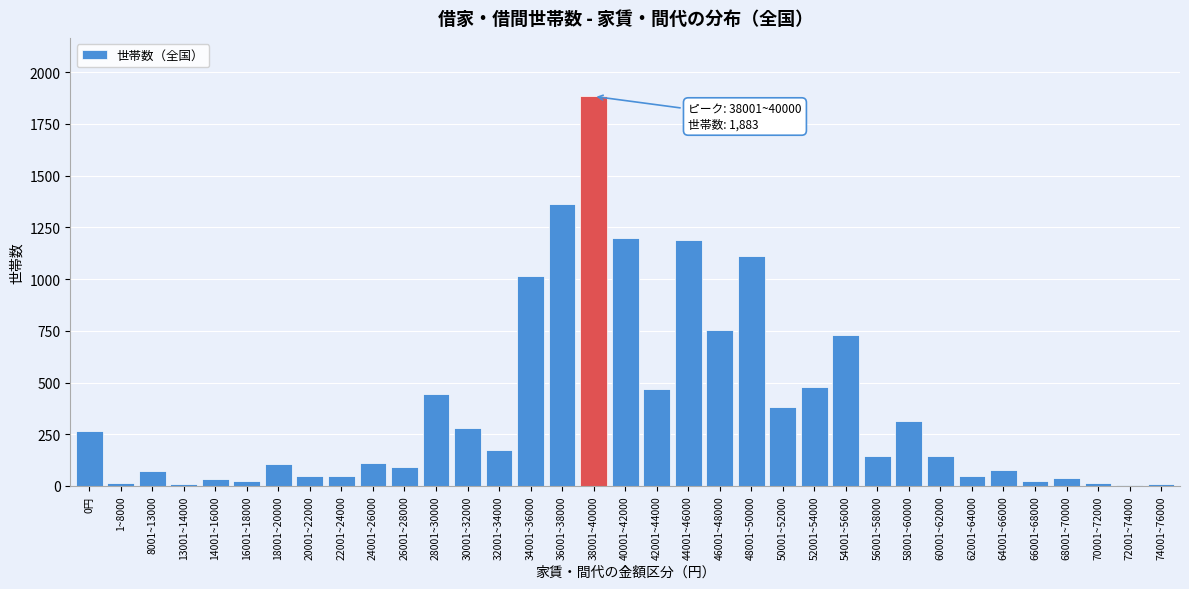

The chart shows a value of 752 at 28001~30000. True or false?

False